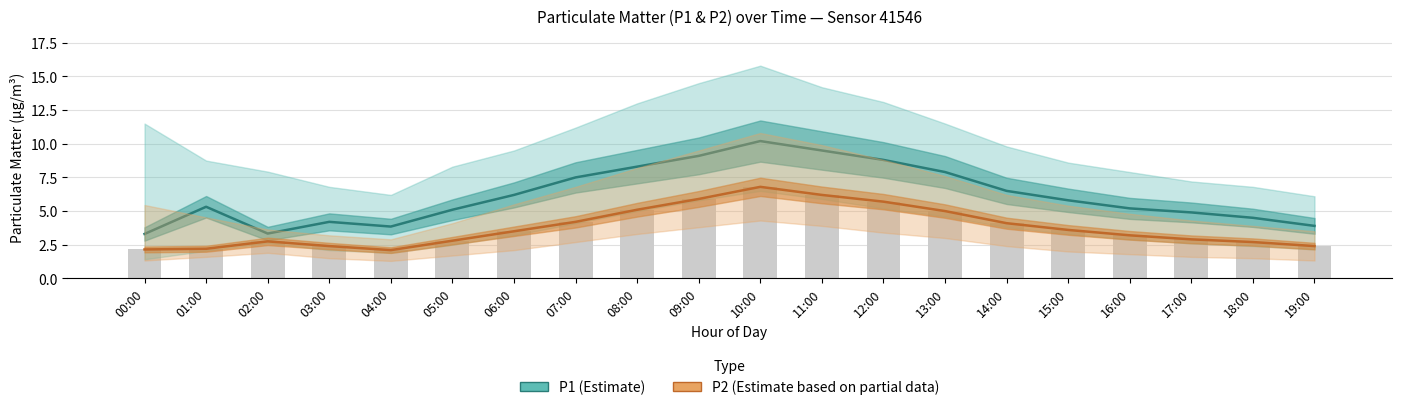

Reading right to left, list all the values displayed in this chart.

P1 (Estimate): 19:00=3.9	18:00=4.5	17:00=4.9	16:00=5.2	15:00=5.8	14:00=6.5	13:00=7.9	12:00=8.8	11:00=9.5	10:00=10.2	09:00=9.1	08:00=8.3	07:00=7.5	06:00=6.2	05:00=5.1	04:00=3.9	03:00=4.2	02:00=3.3	01:00=5.3	00:00=3.3
P2 (Estimate based on partial data): 19:00=2.4	18:00=2.7	17:00=2.9	16:00=3.2	15:00=3.6	14:00=4.1	13:00=5.0	12:00=5.7	11:00=6.2	10:00=6.8	09:00=5.9	08:00=5.1	07:00=4.2	06:00=3.5	05:00=2.8	04:00=2.1	03:00=2.4	02:00=2.8	01:00=2.2	00:00=2.1